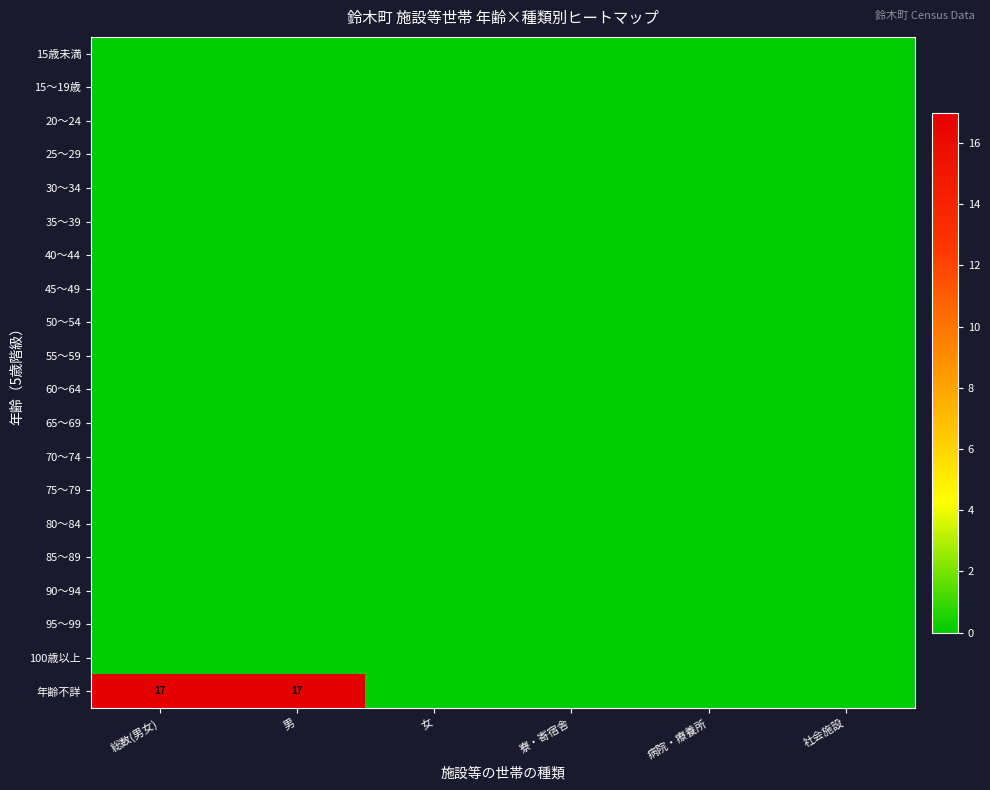

Is it true that 70～74 equals 0 at 総数(男女)?

True